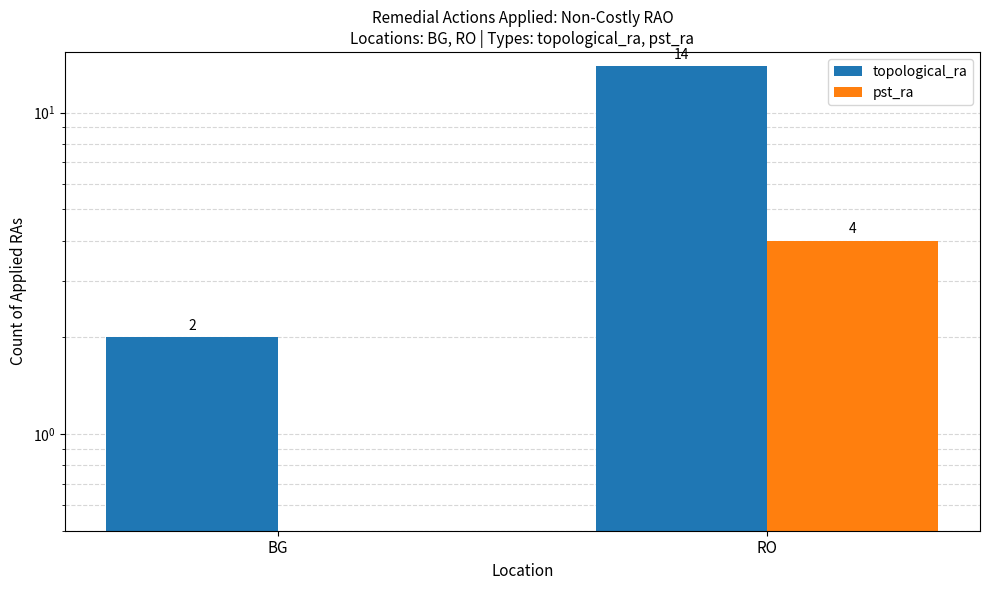

What is the spread (max minus min) of values at RO?

10